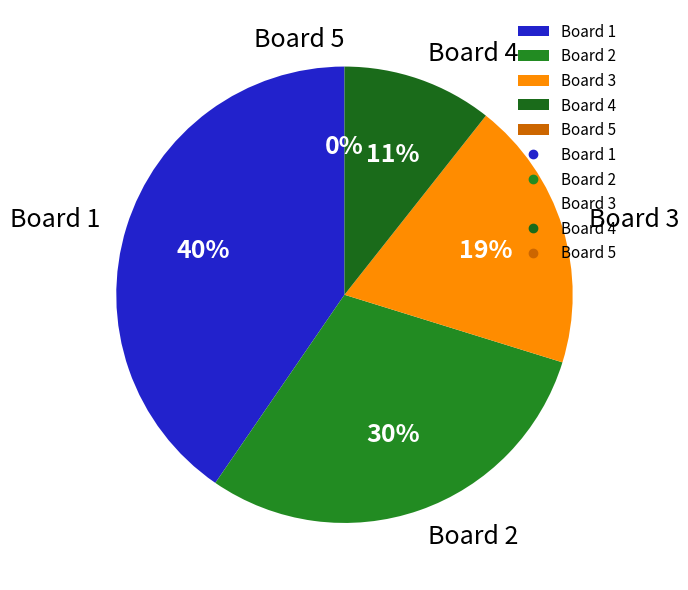

Which has a higher value, Board 5 or Board 3?

Board 3